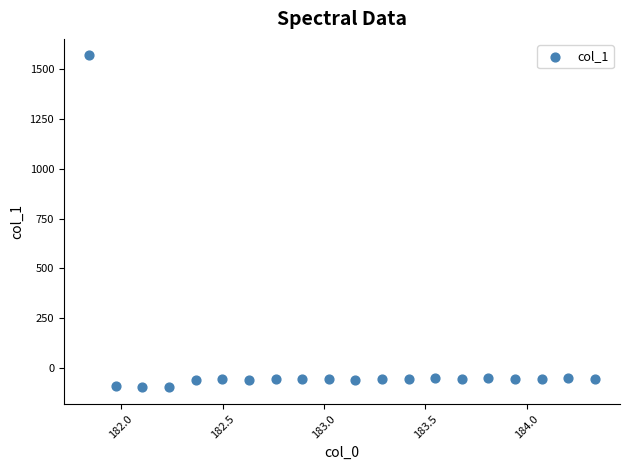

What is the range of X values (max minus min)?

2.5